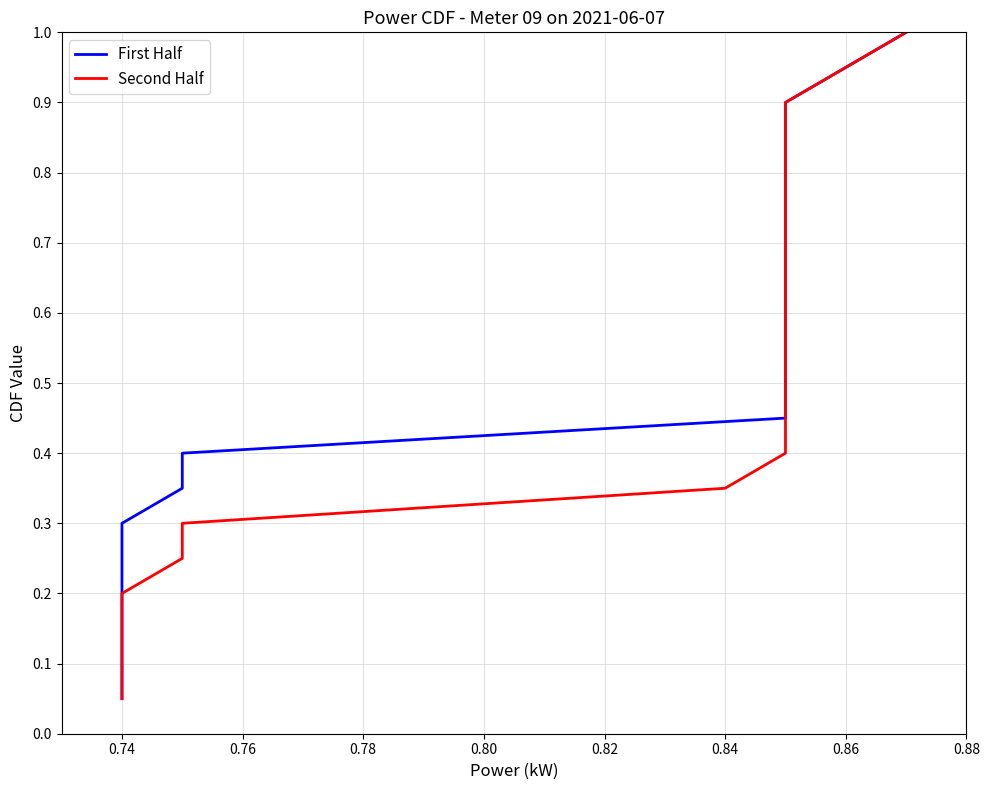

What are all the series names shown in the legend?

First Half, Second Half